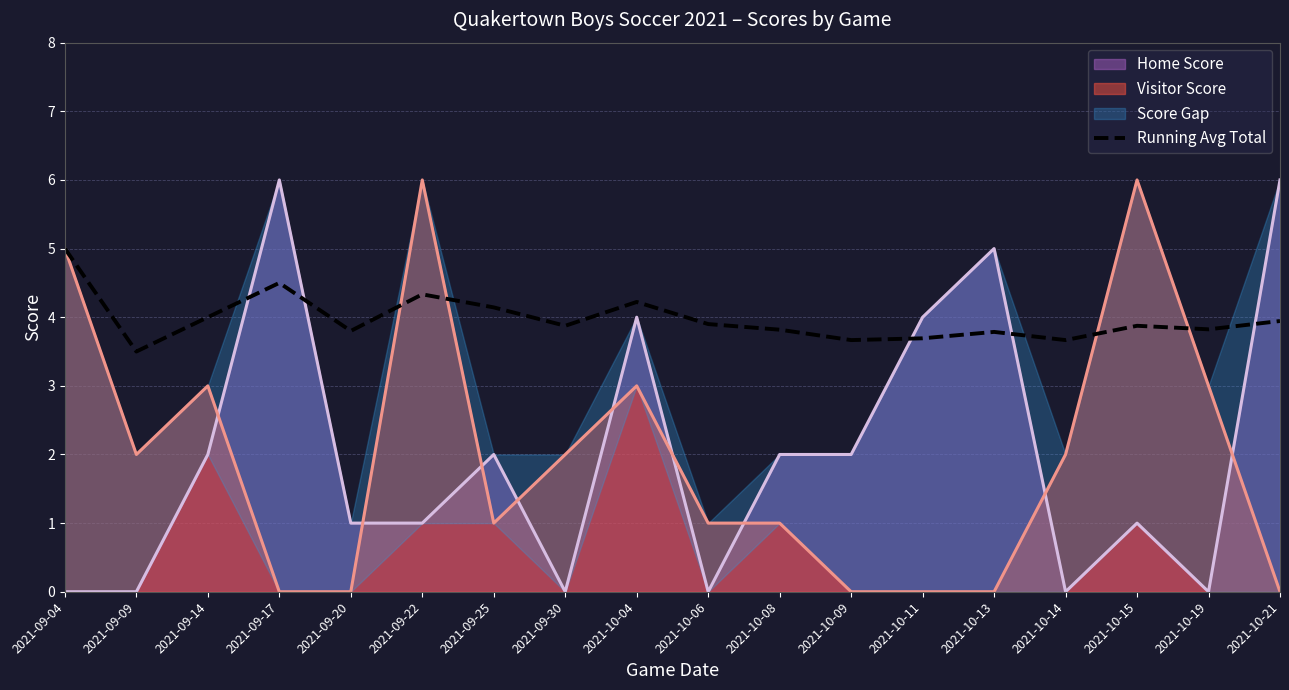

What is the label of the 13th point from the right?

2021-09-22